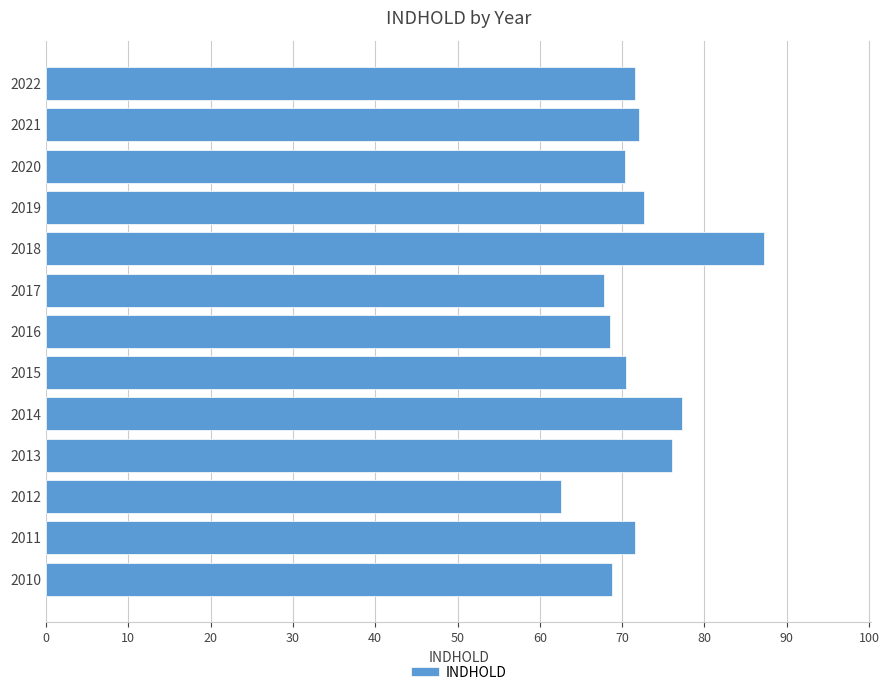

The value at 2017 is 67.8. True or false?

True